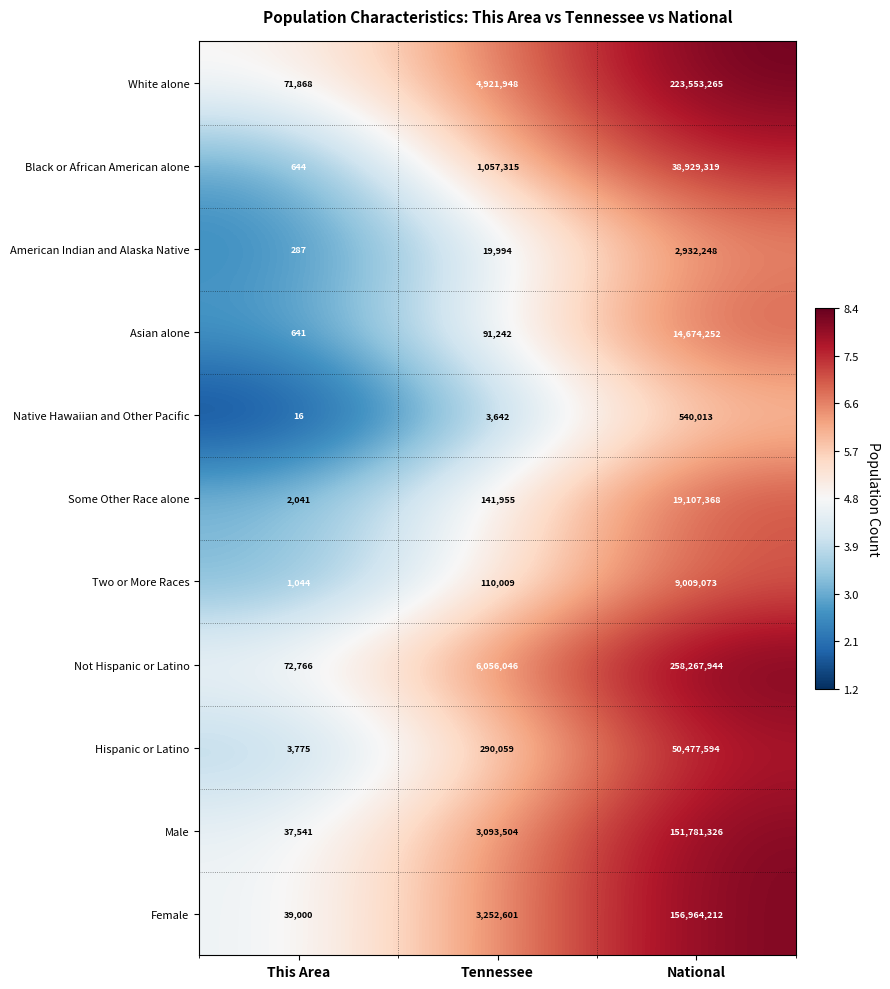

At which category is the sum across all series the highest?

National